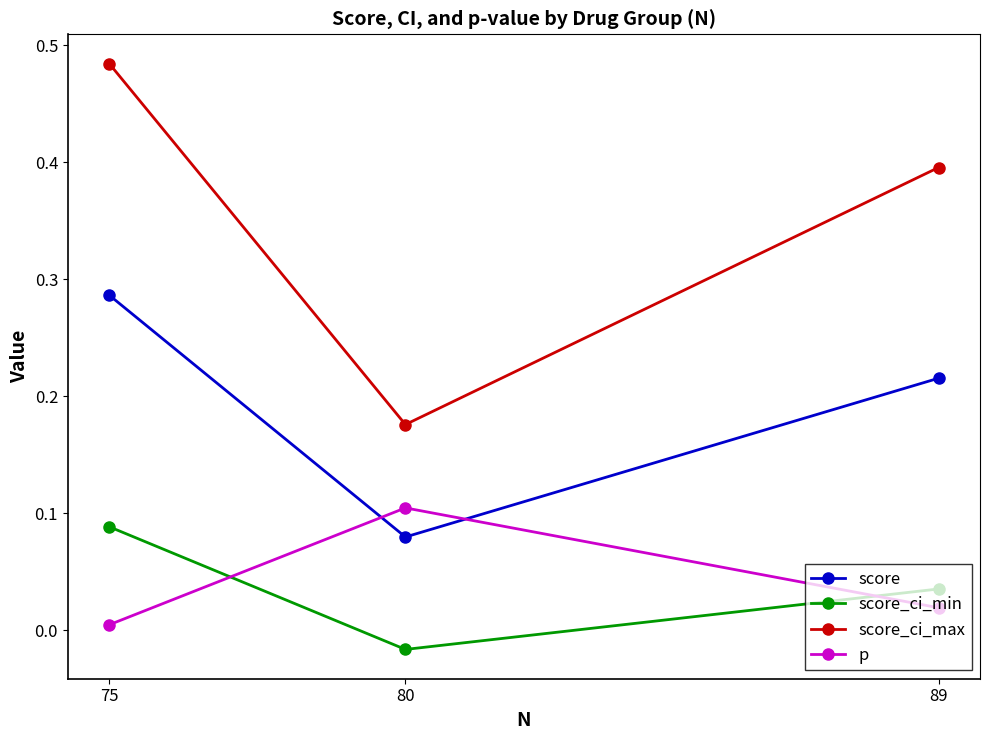

True or false: score_ci_max has a value of 0.5 at 89.

False